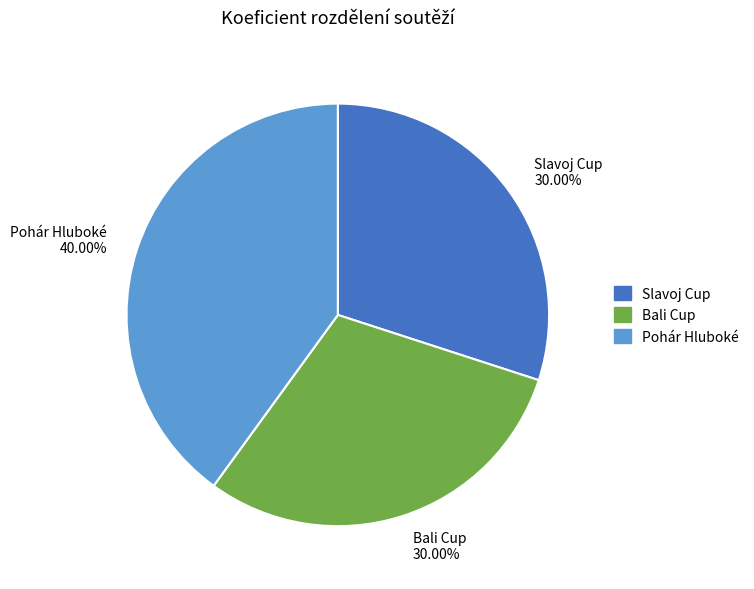

Approximately how many times larger is the value at Slavoj Cup compared to Bali Cup?

1.0